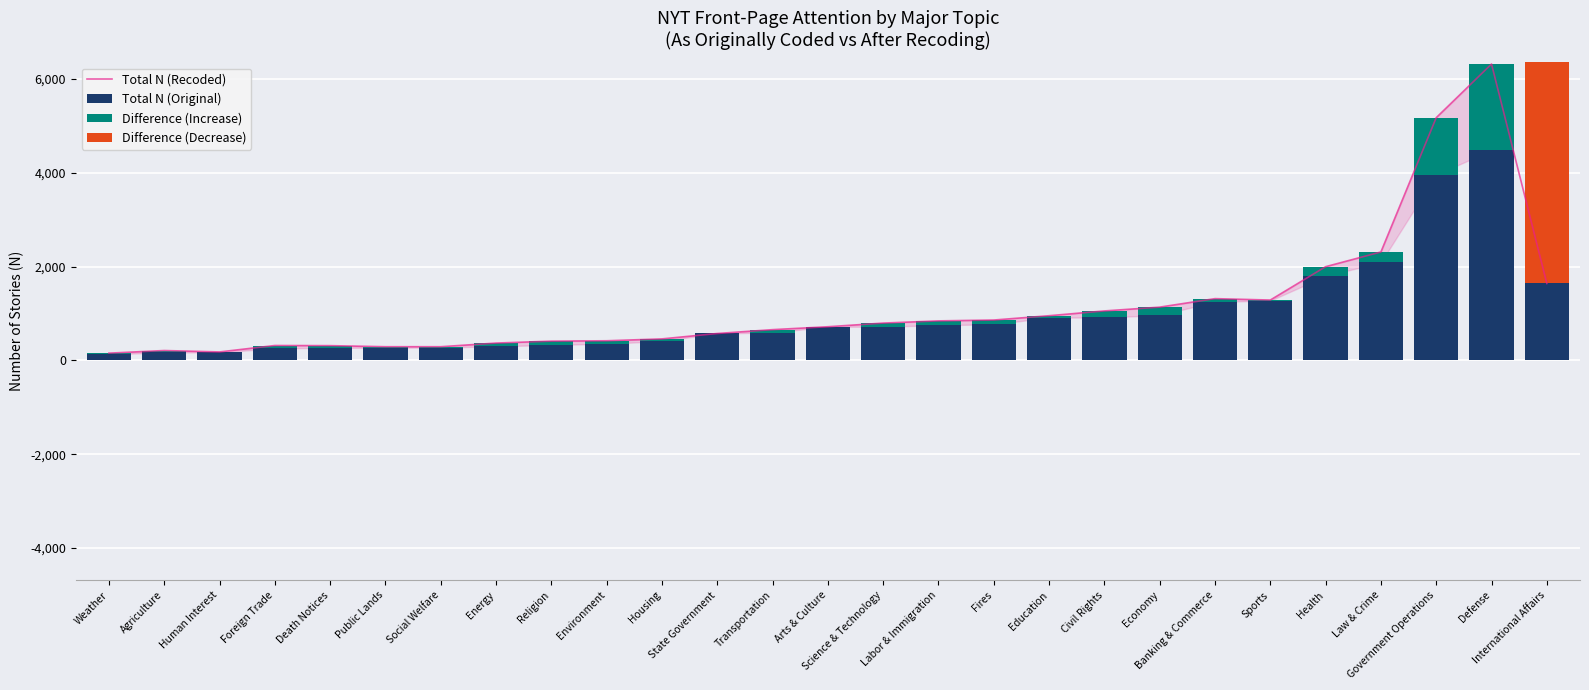

What position from the right is Foreign Trade?

24